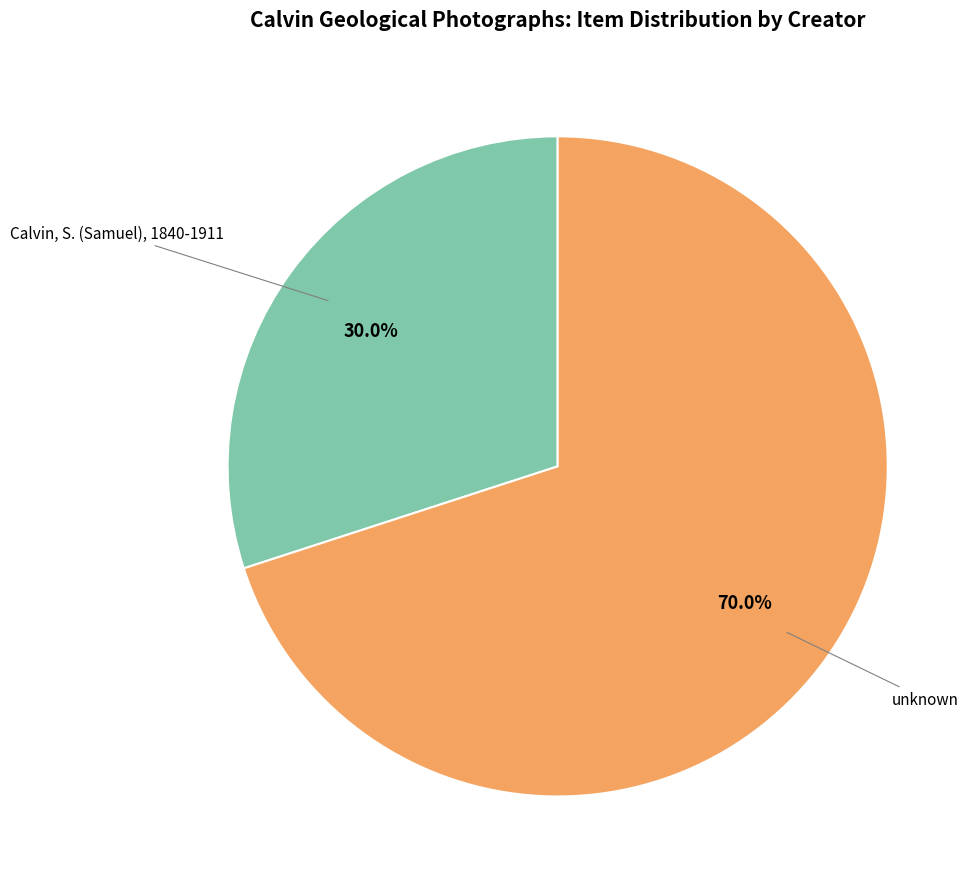

Combined, what portion of the pie is Calvin, S. (Samuel), 1840-1911 and unknown?

100.0%